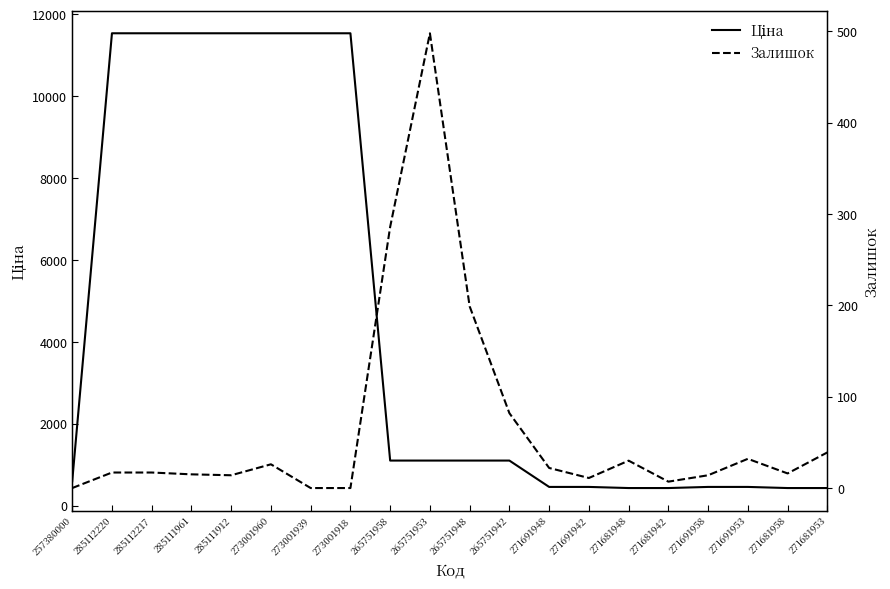

How many lines are shown in the chart?

2